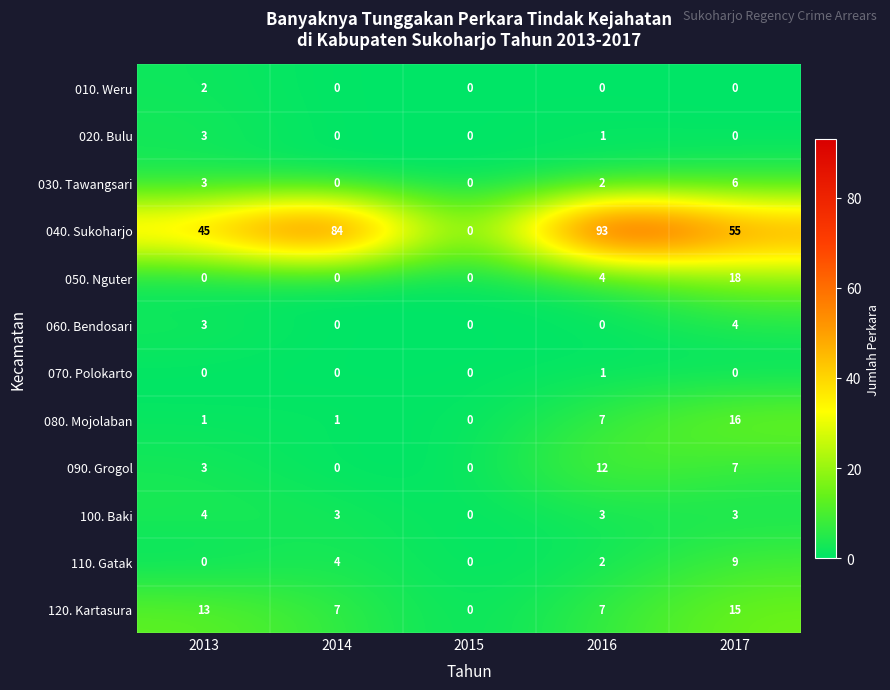

What is the sum of all 060. Bendosari values?

7